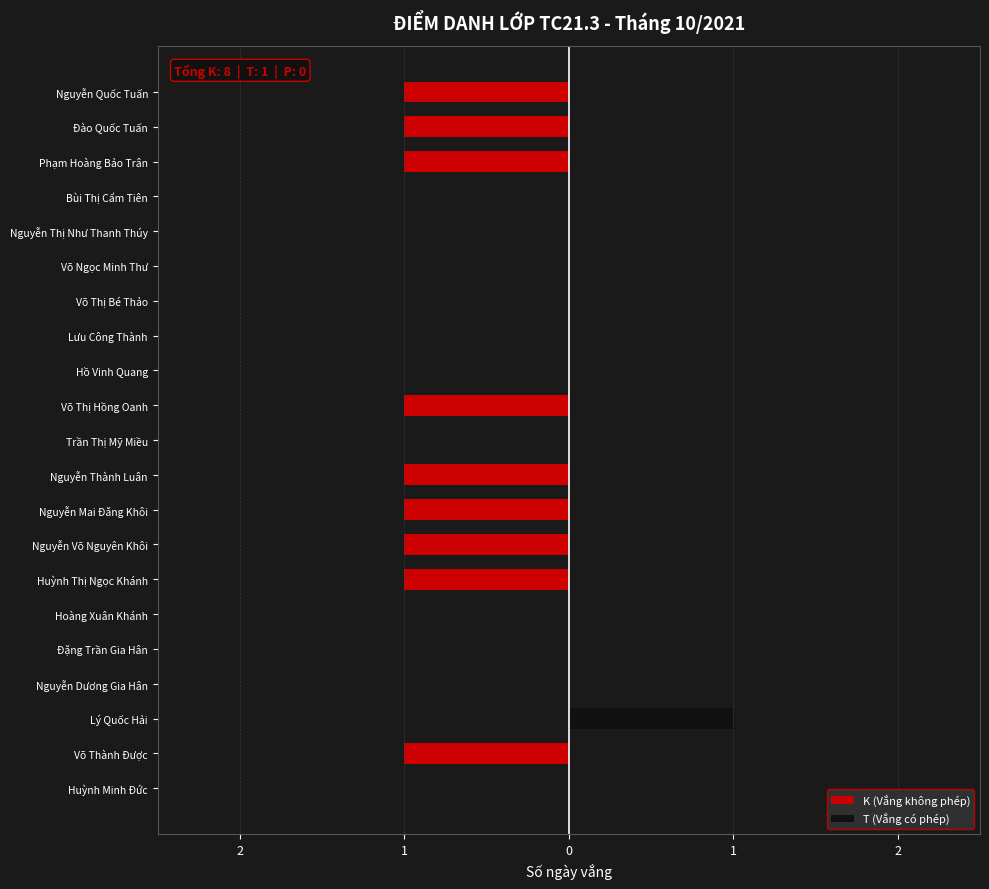

Are the bars grouped side by side (vs. stacked)?

Yes